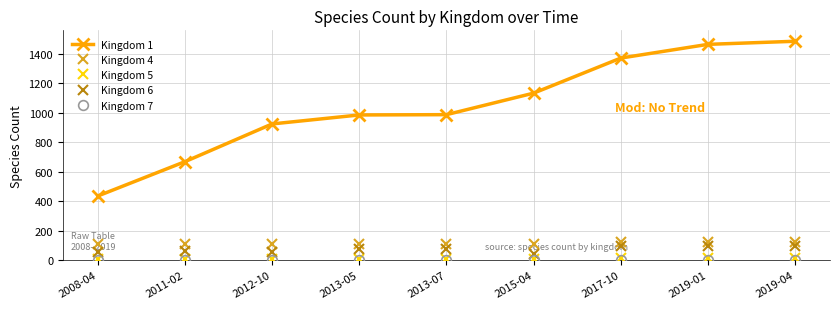

What is the greatest value displayed?

1485